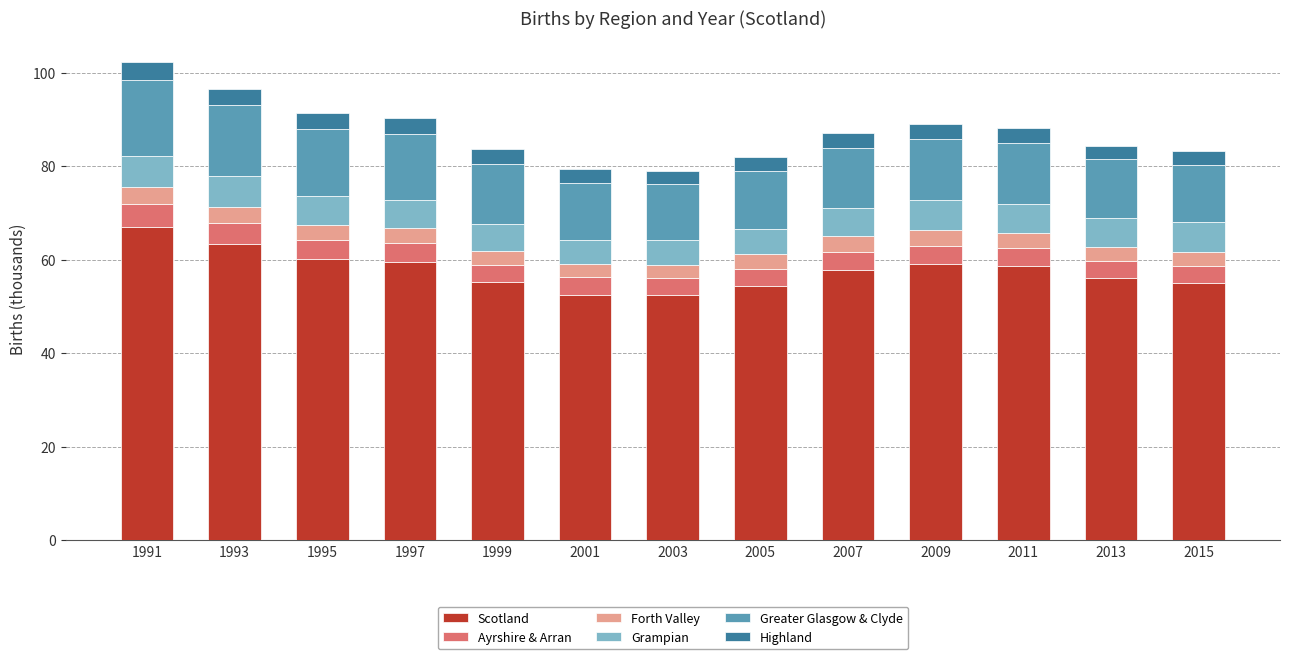

How many bars are there in total?

13